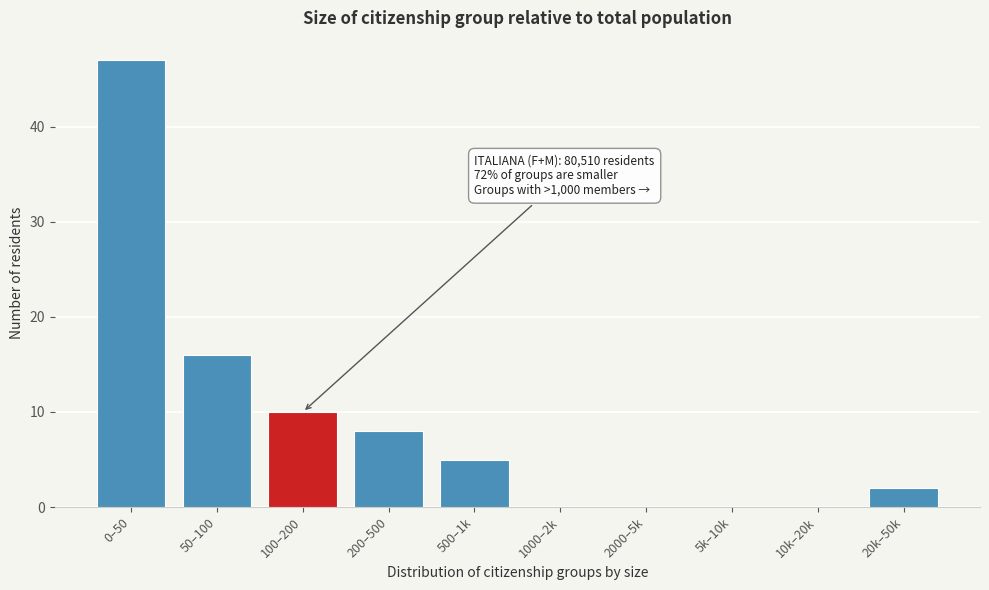

Reading left to right, list all the values displayed in this chart.

0–50=47	50–100=16	100–200=10	200–500=8	500–1k=5	1000–2k=0	2000–5k=0	5k–10k=0	10k–20k=0	20k–50k=2